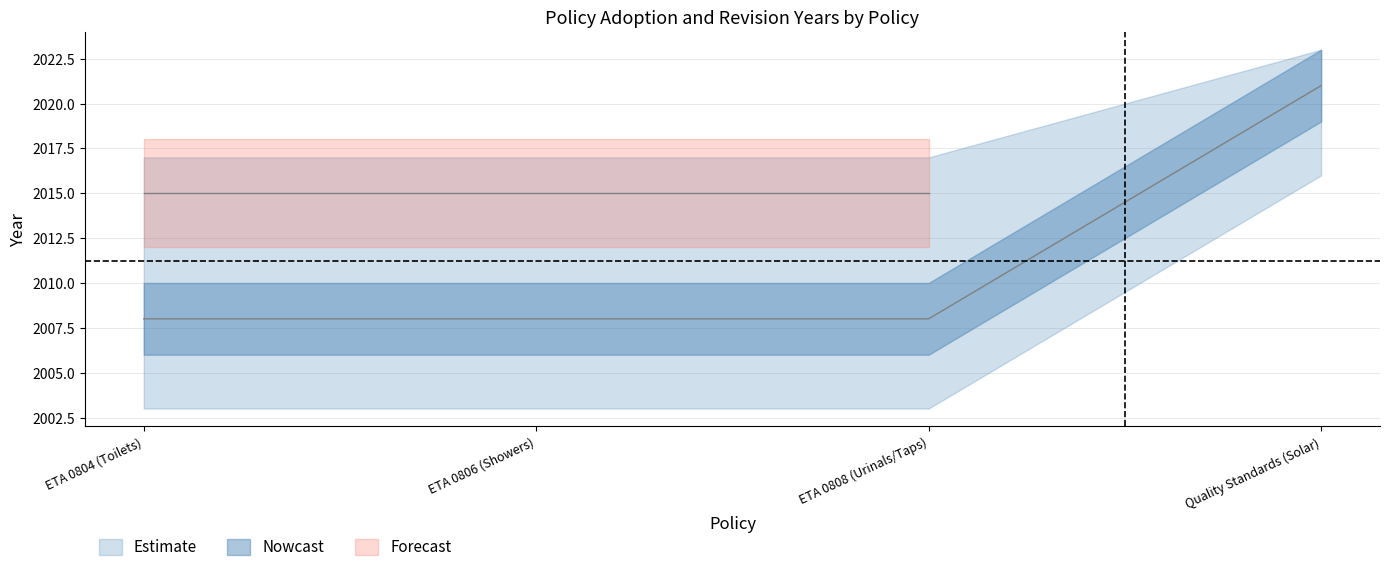

Reading left to right, list all the values displayed in this chart.

2008	2008	2008	2021